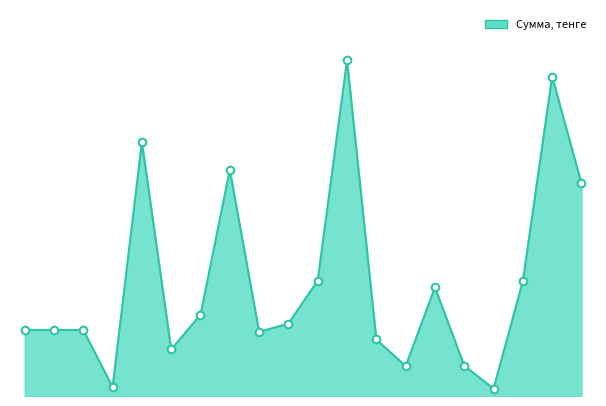

Does the chart have visible grid lines?

No